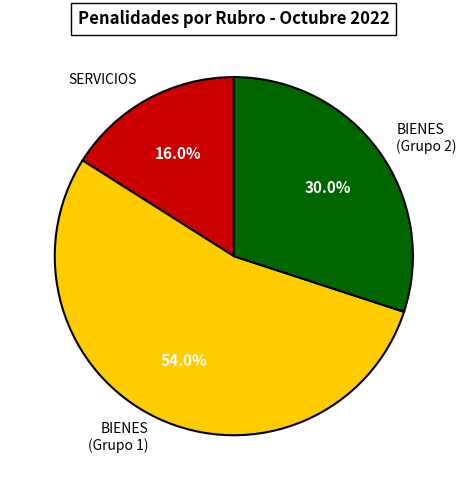

How many segments does this pie chart have?

3